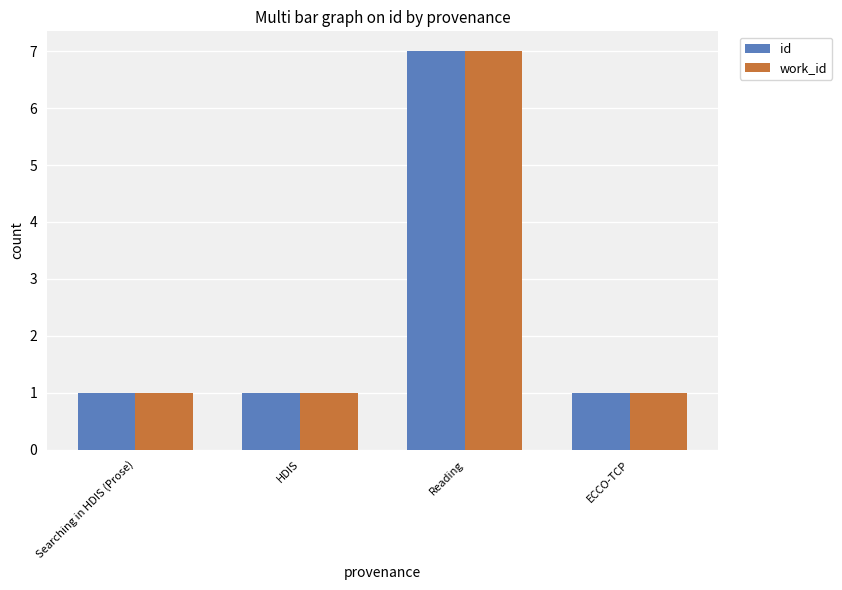

Is the value of work_id at Reading greater than the value of id at HDIS?

Yes